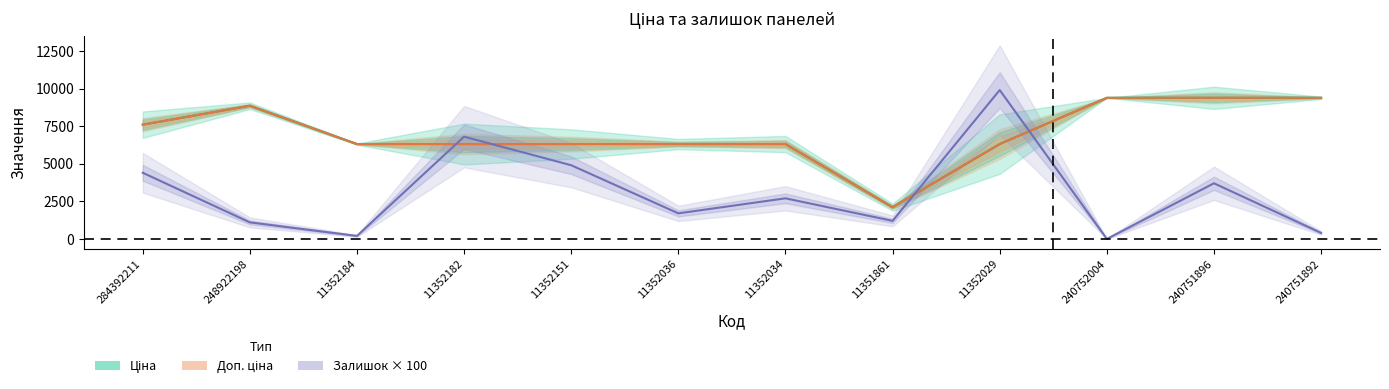

Which category has the highest value in the Ціна series?

240752004